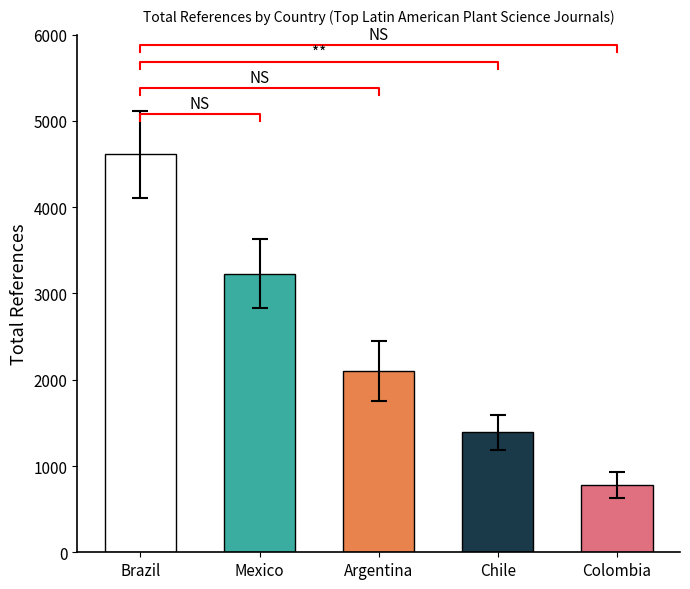

What position from the left is Brazil?

1